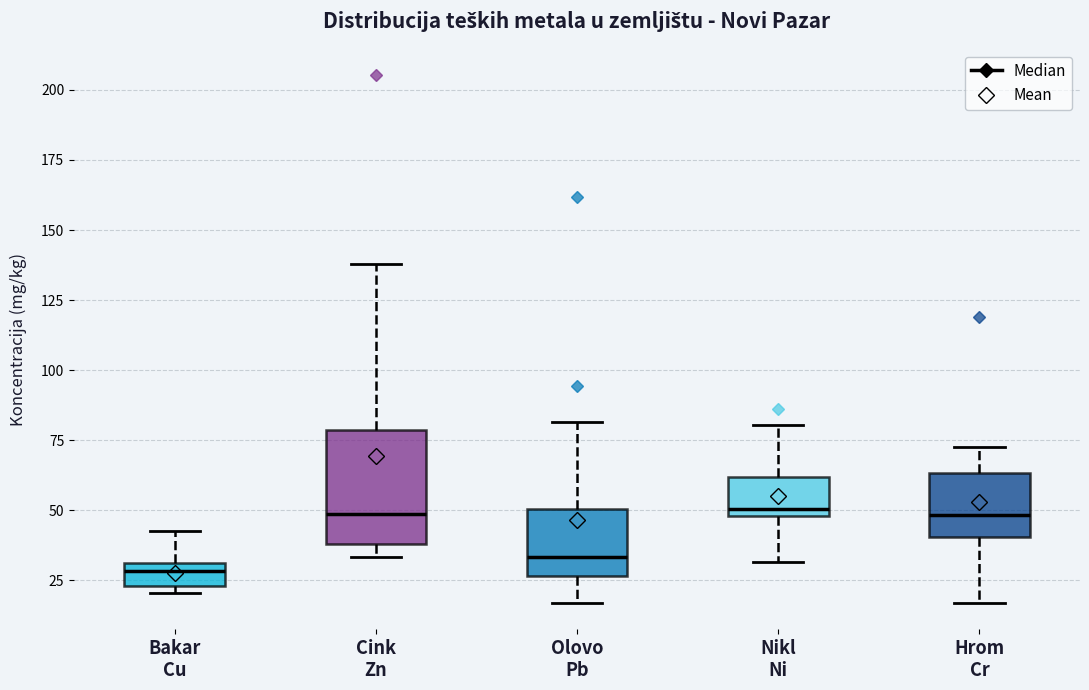

Where does the lower whisker of the box for Nikl Ni end on the y-axis? The values are not printed on the chart, so give them approximately, as read against the axis.

30